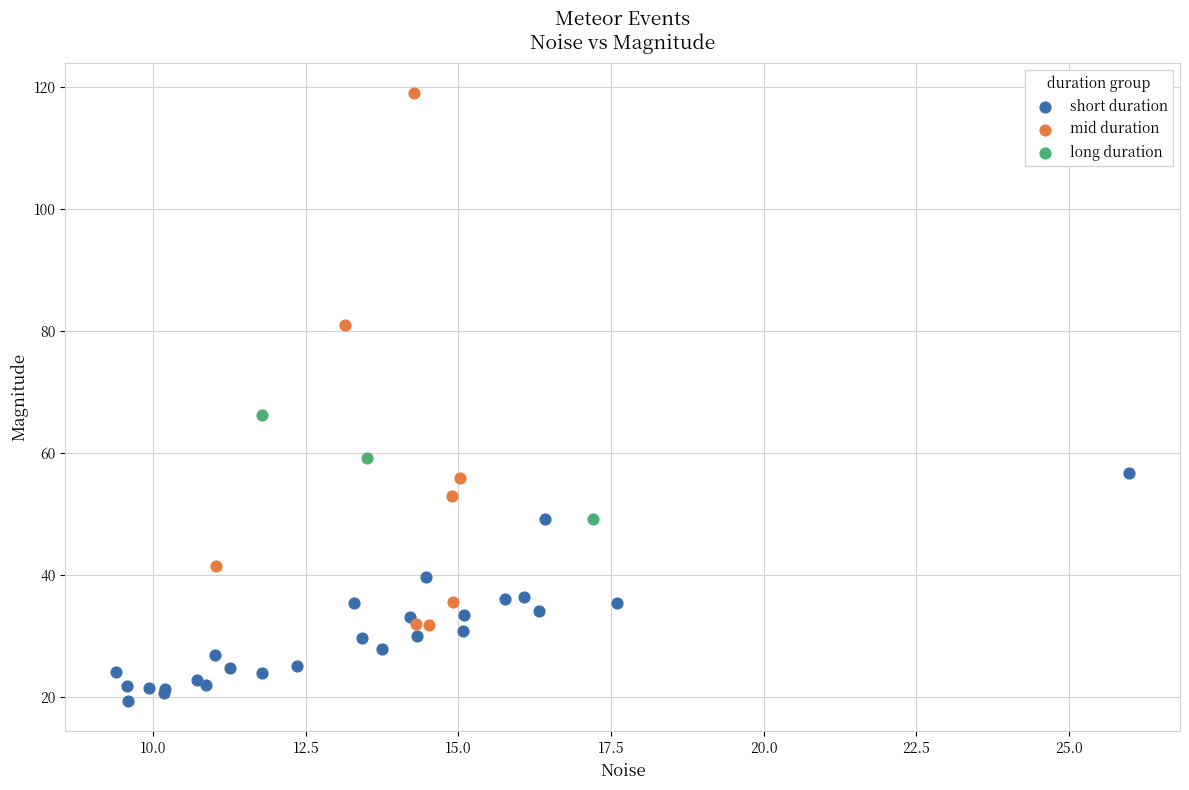

Which series has the largest Y range (max minus min)?

mid duration